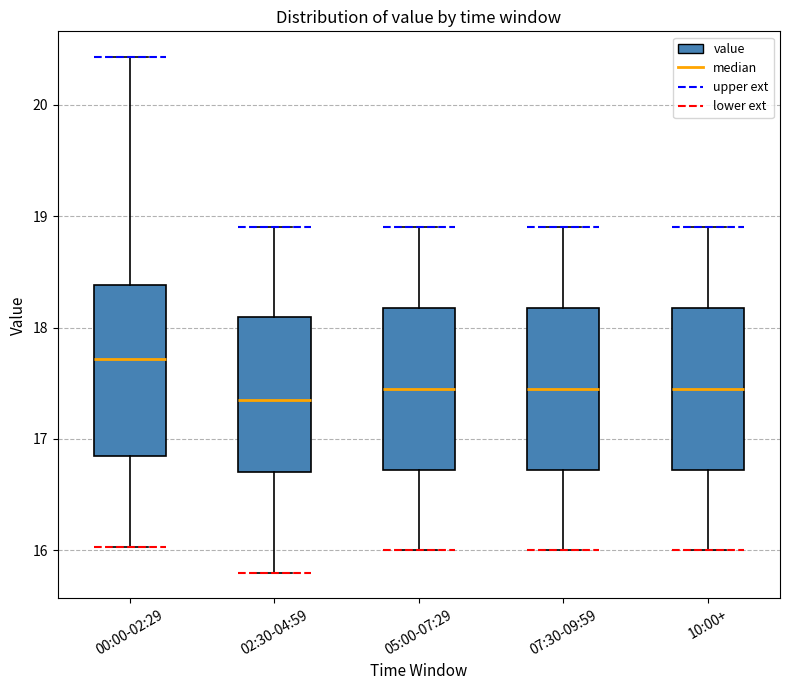

Where does the median line of the box for 00:00-02:29 sit on the y-axis? The values are not printed on the chart, so give them approximately, as read against the axis.

17.7